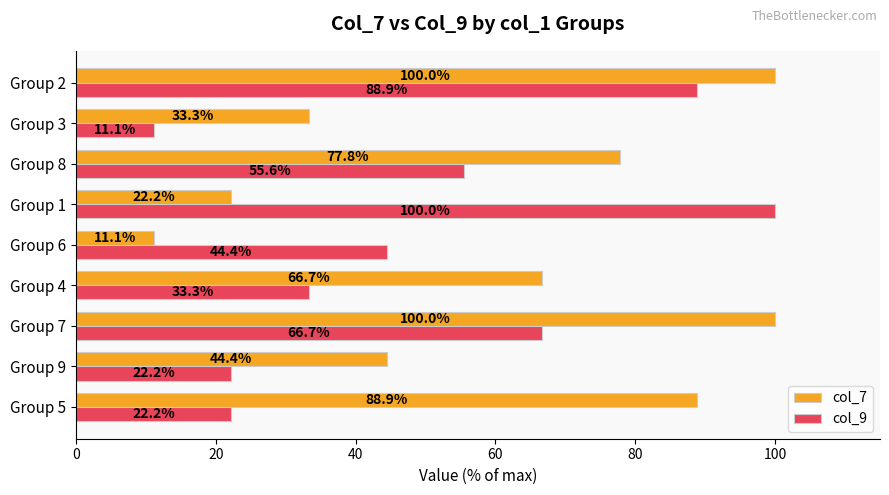

What is the difference between the highest and lowest values at Group 3?

22.2